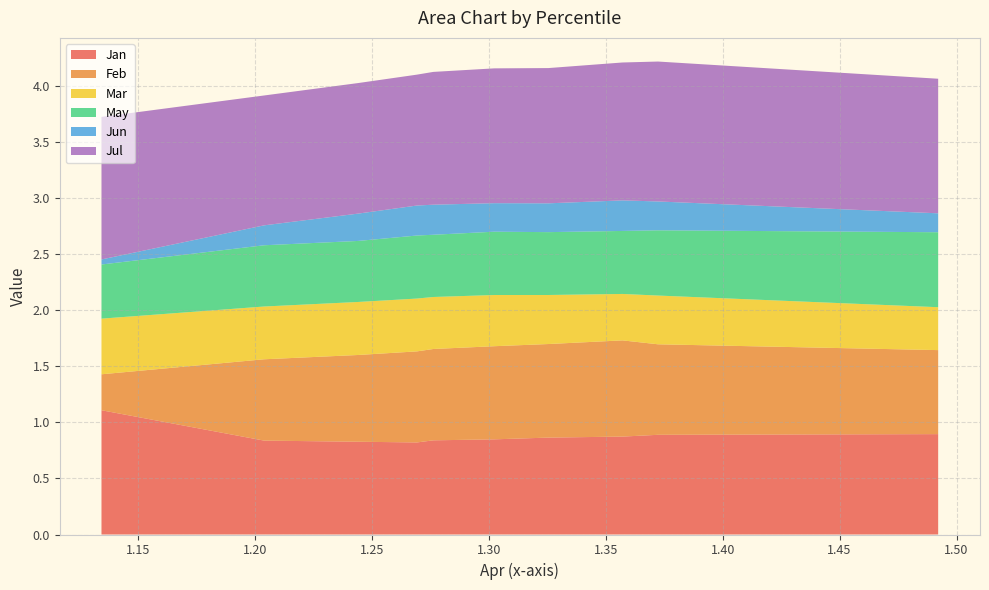

Reading left to right, what are all the values shown in this chart?

Jan: 1.1	0.8	0.8	0.8	0.8	0.8	0.9	0.9	0.9	0.9
Feb: 0.3	0.7	0.8	0.8	0.8	0.8	0.8	0.9	0.8	0.7
Mar: 0.5	0.5	0.5	0.5	0.5	0.5	0.4	0.4	0.4	0.4
May: 0.5	0.5	0.5	0.6	0.6	0.6	0.6	0.6	0.6	0.7
Jun: 0.0	0.2	0.2	0.3	0.3	0.3	0.3	0.3	0.3	0.2
Jul: 1.3	1.2	1.2	1.2	1.2	1.2	1.2	1.2	1.2	1.2